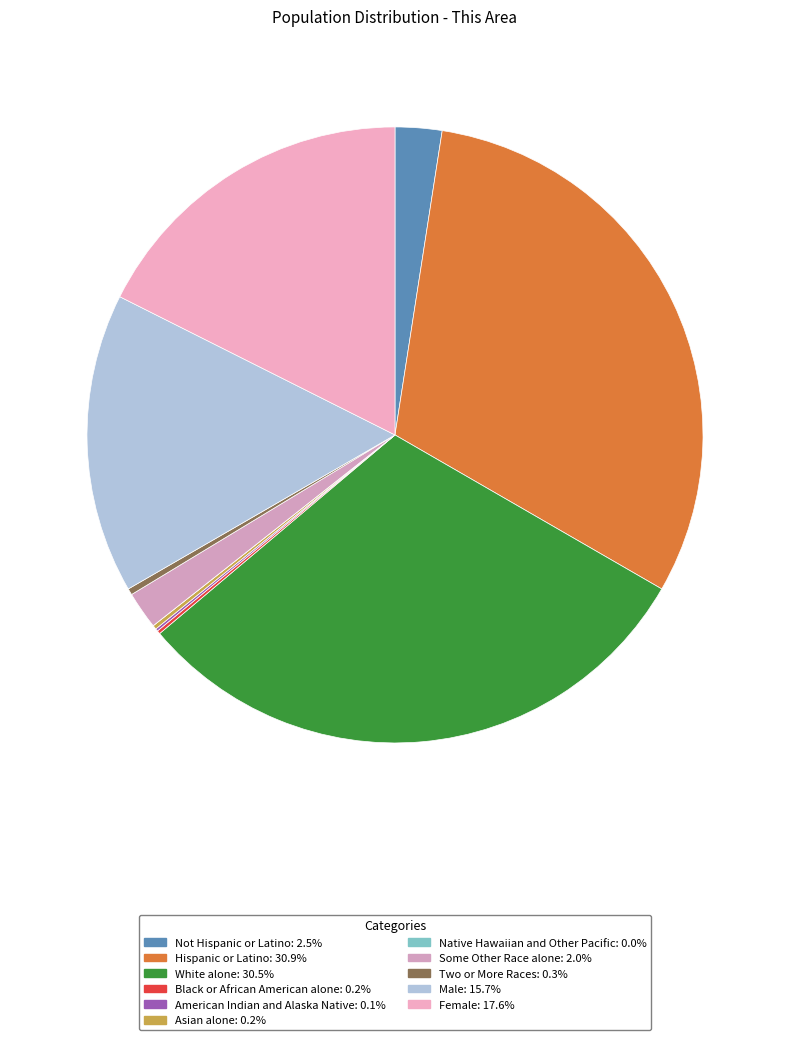

Which has a higher value, Male or Native Hawaiian and Other Pacific?

Male